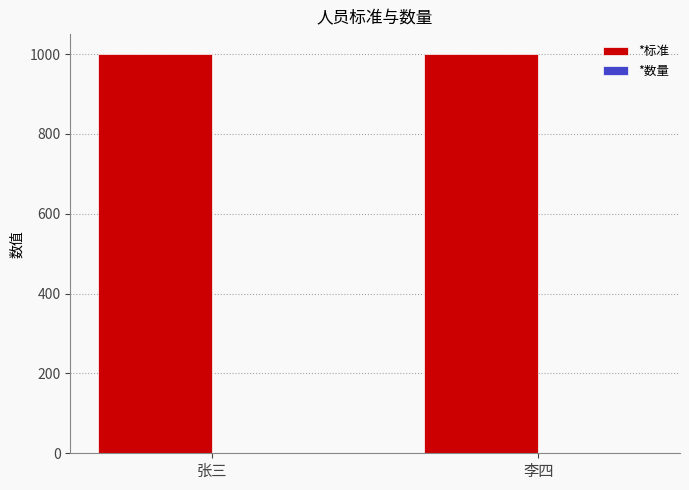

What is the sum of all *标准 values?

2000